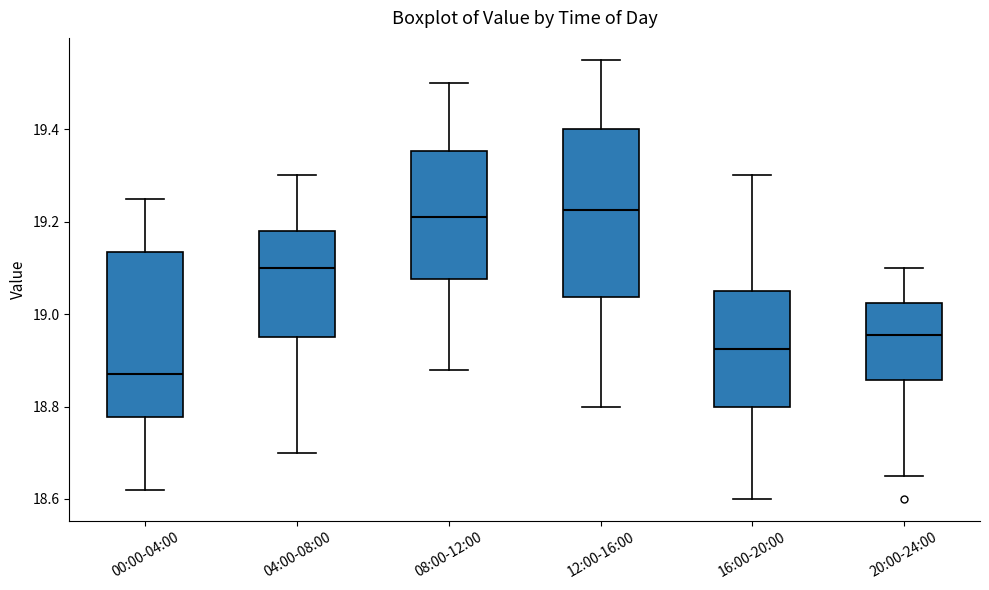

Reading left to right, transcribe this box plot: for each box, give where its median line is, the range the box spans, and where its two whiskers end, as read against the y-axis. The values are not printed on the chart, so give them approximately, as read against the axis.

00:00-04:00: median 18.88, box 18.78 to 19.14, whiskers 18.62 to 19.26
04:00-08:00: median 19.10, box 18.96 to 19.18, whiskers 18.70 to 19.30
08:00-12:00: median 19.22, box 19.08 to 19.36, whiskers 18.88 to 19.50
12:00-16:00: median 19.22, box 19.04 to 19.40, whiskers 18.80 to 19.56
16:00-20:00: median 18.92, box 18.80 to 19.06, whiskers 18.60 to 19.30
20:00-24:00: median 18.96, box 18.86 to 19.02, whiskers 18.66 to 19.10